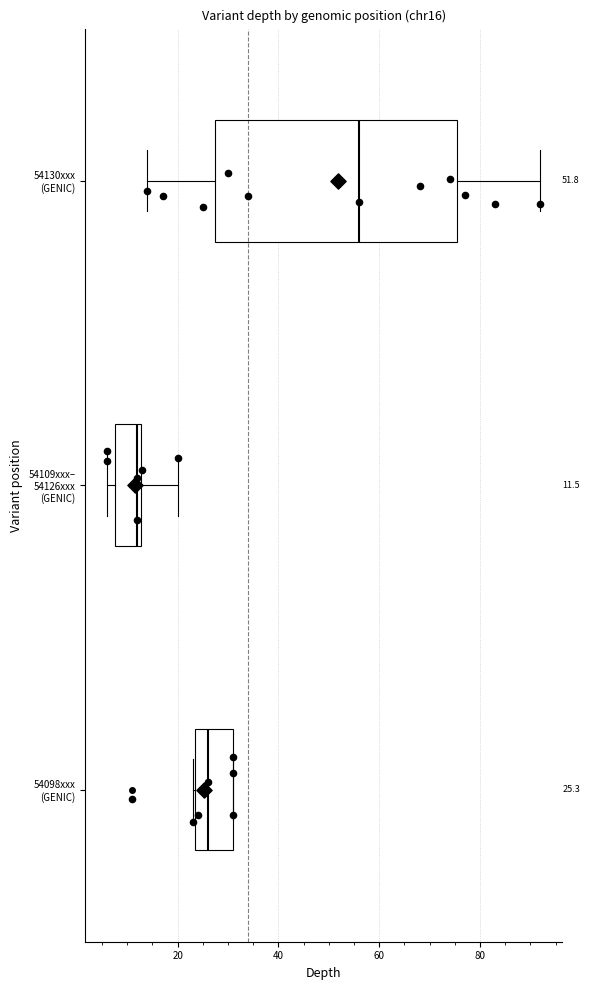

Which box's median line is the furthest to the right?

54130xxx (GENIC)